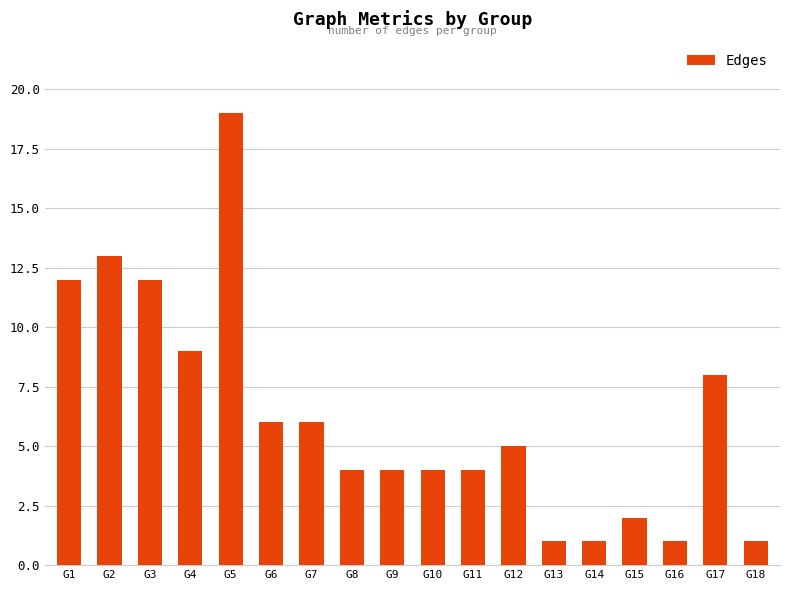

Reading left to right, what are all the values shown in this chart?

G1=12	G2=13	G3=12	G4=9	G5=19	G6=6	G7=6	G8=4	G9=4	G10=4	G11=4	G12=5	G13=1	G14=1	G15=2	G16=1	G17=8	G18=1